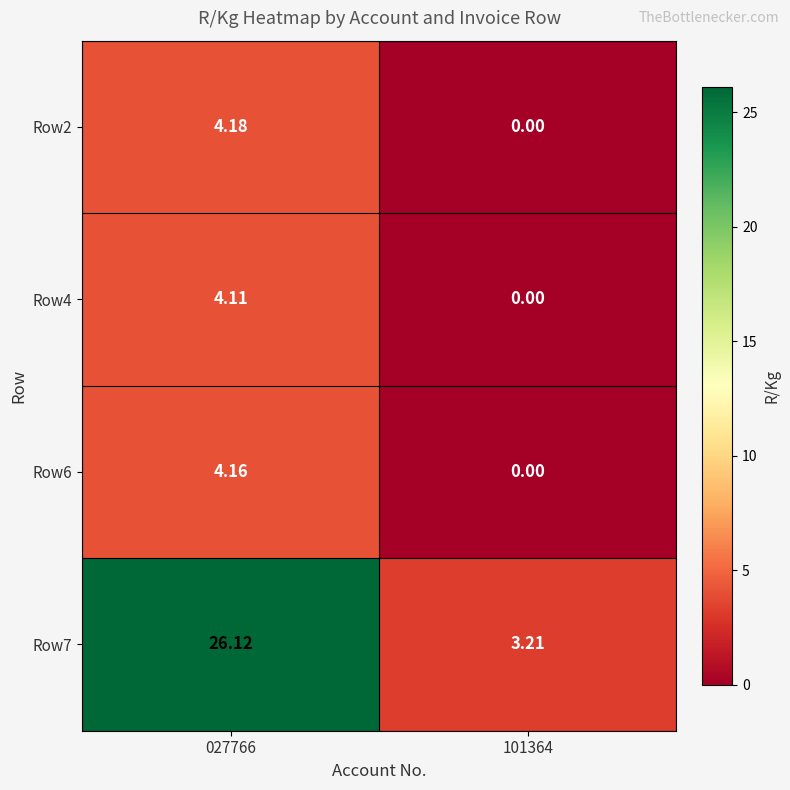

Rank the series at 027766 from lowest to highest value.

Row4, Row6, Row2, Row7